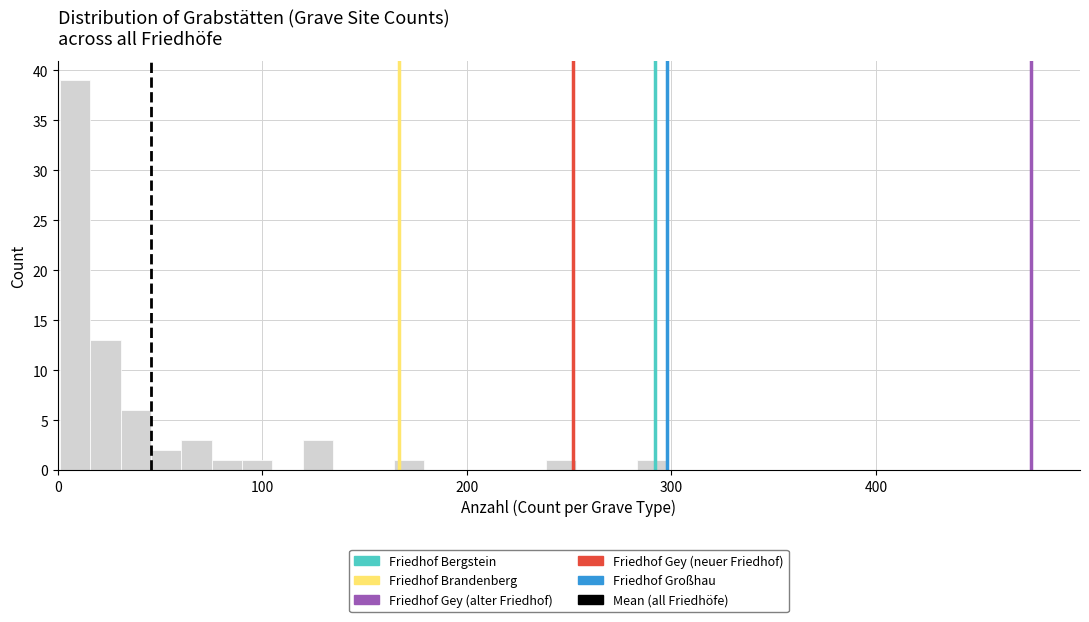

Read against the x-axis, roughly where is the centre of the tallest bar?

10